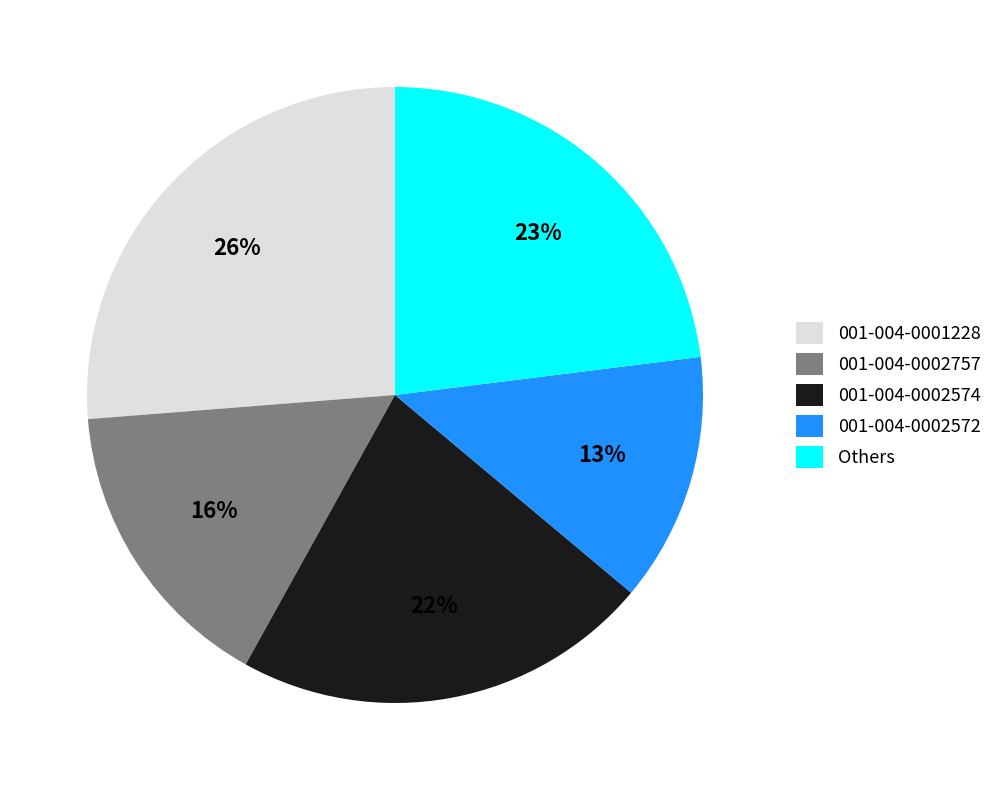

To the nearest percent, what is the difference between the largest and smallest slice percentages?

13%